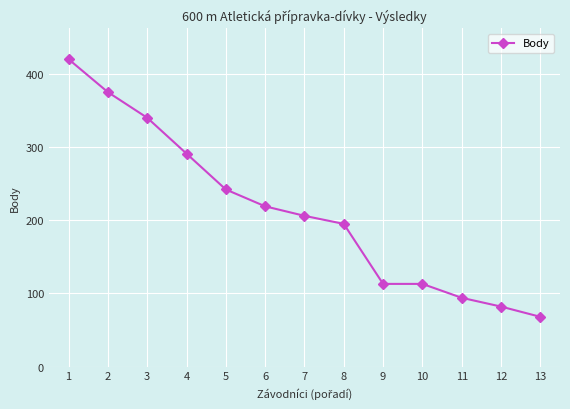

Reading right to left, list all the values displayed in this chart.

13=68	12=82	11=94	10=113	9=113	8=195	7=206	6=219	5=242	4=291	3=340	2=375	1=420